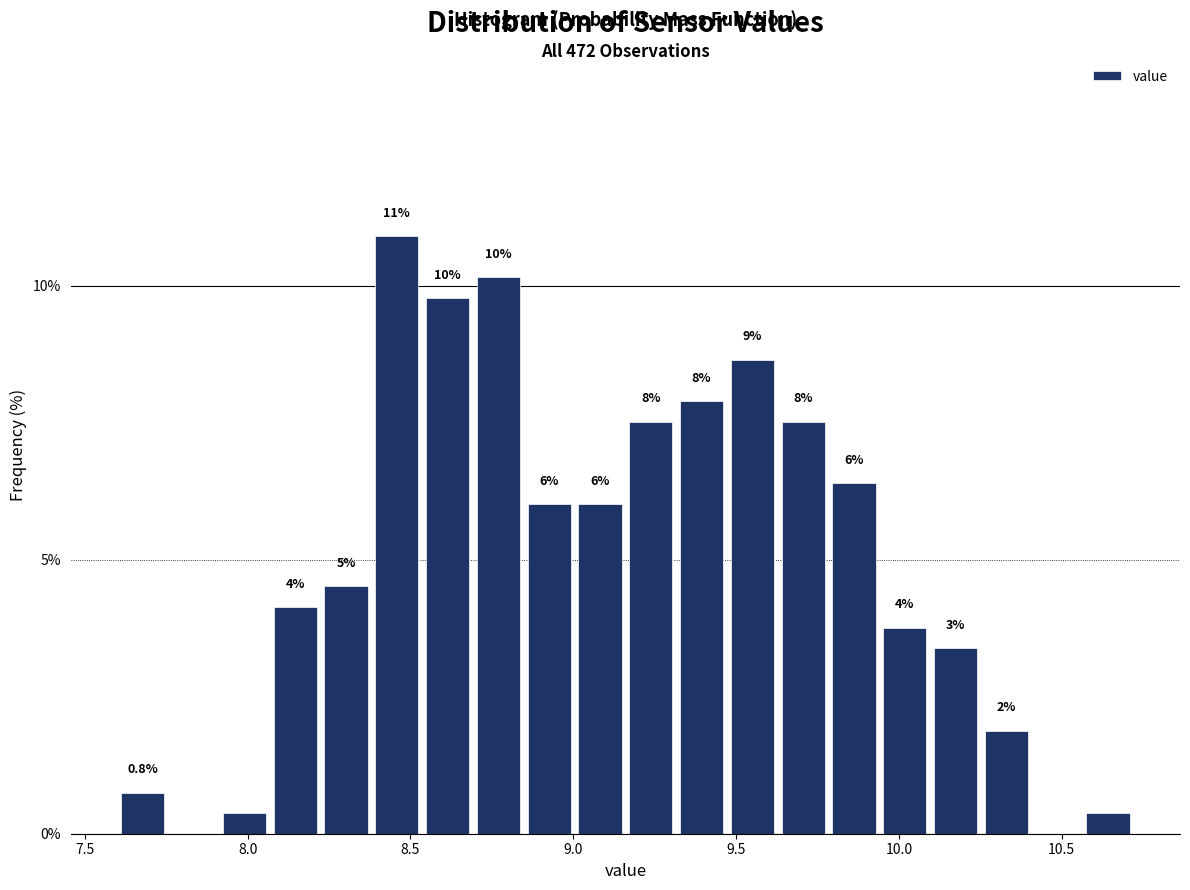

Around what value on the x-axis is the tallest bar? Give the approximate position of its centre, as read against the axis.

8.45